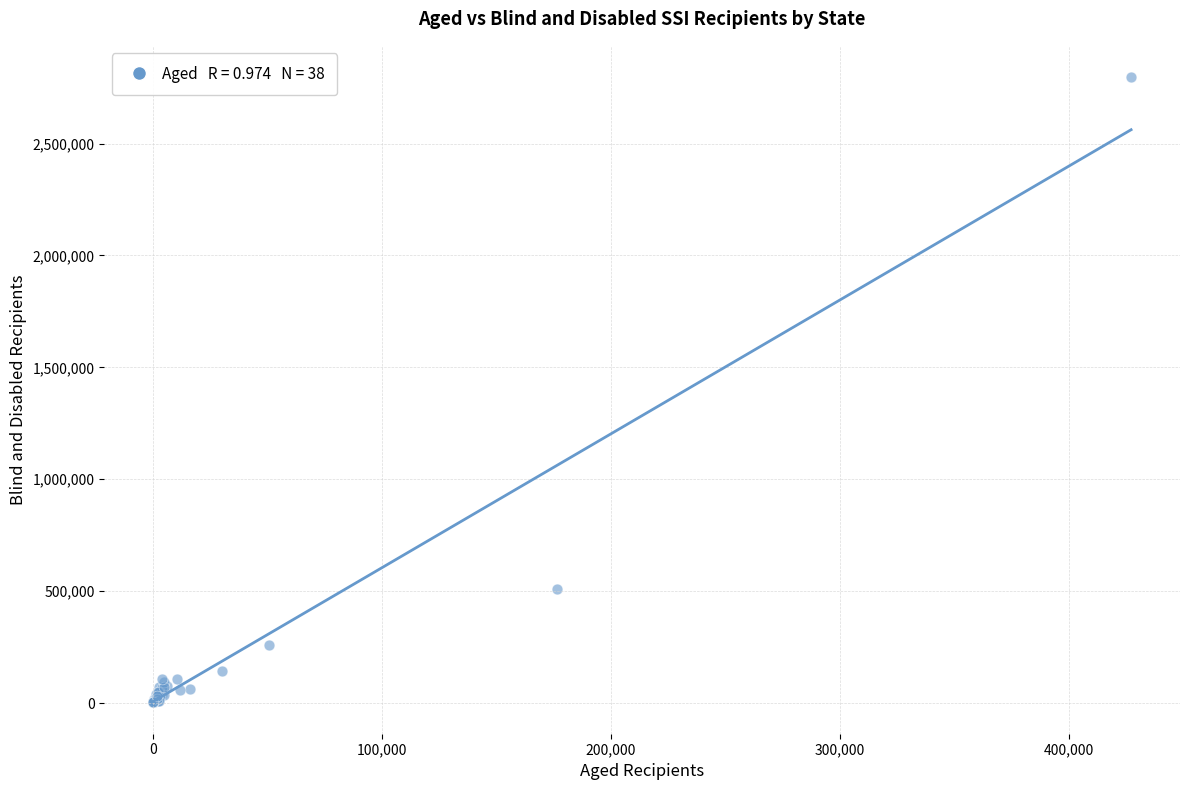

What Y value in the scatter plot is closest to 1399887?

511005